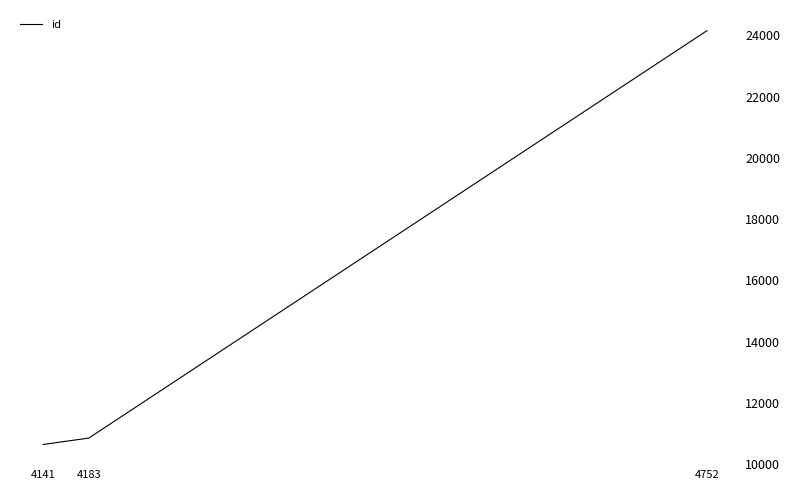

What is the difference between the maximum and minimum values?

13511